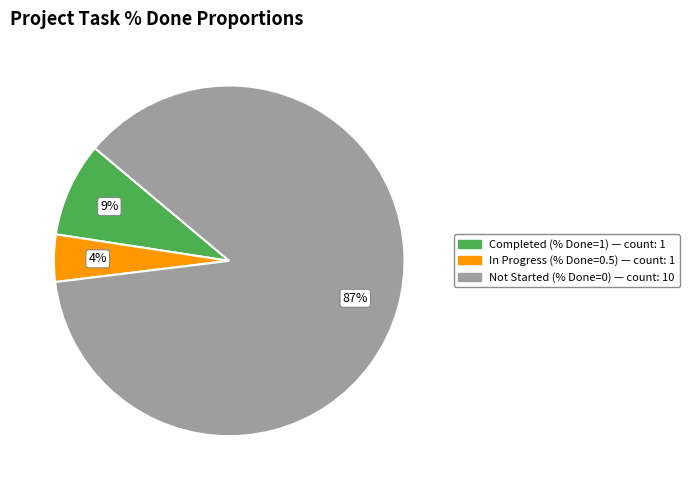

Does any single category account for the majority?

Yes